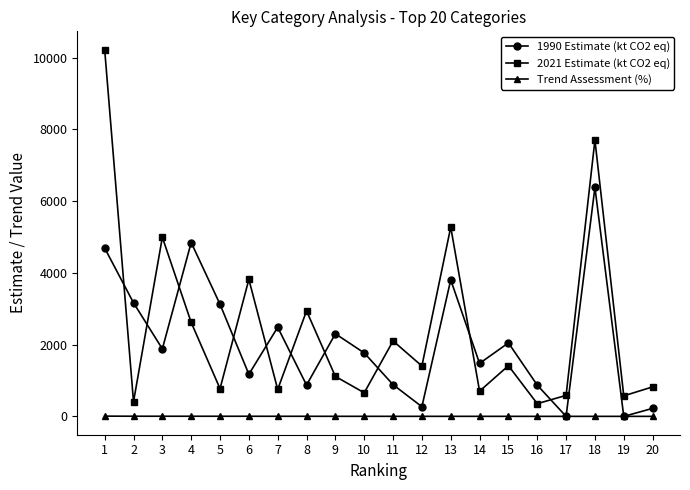

Does the chart display data point markers on the line(s)?

Yes